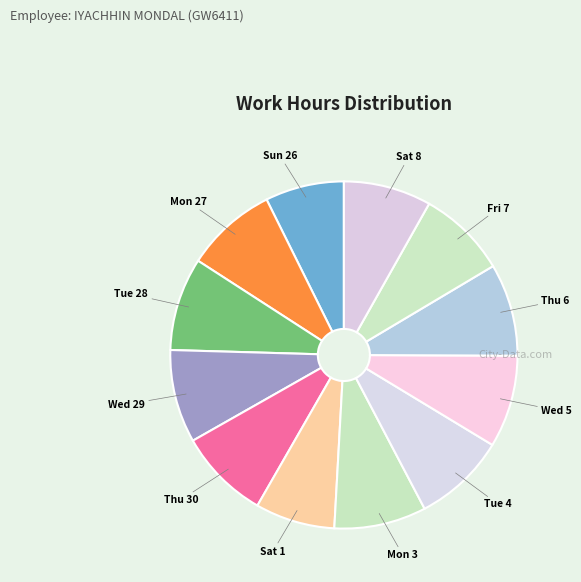

Is the sum of Fri 7 and Thu 6 greater than half?

No